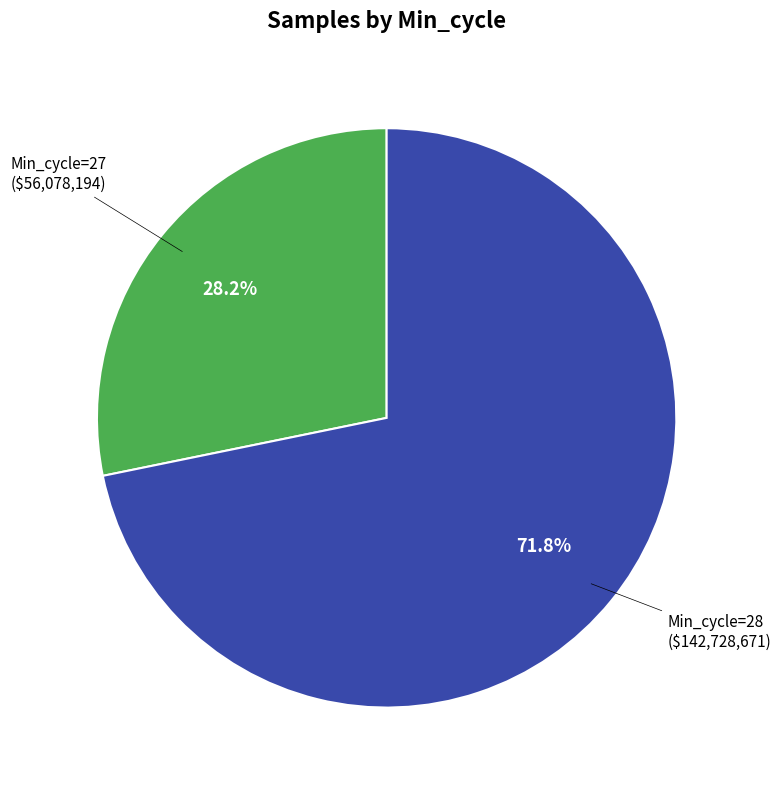

Does any single category account for the majority?

Yes